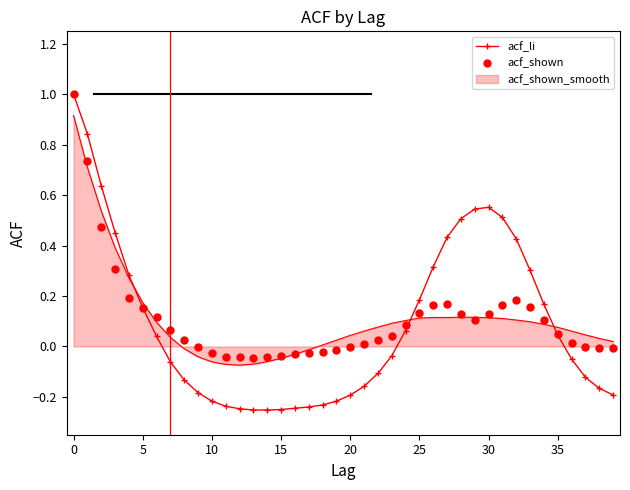

Which series has the widest spread of values?

acf_li